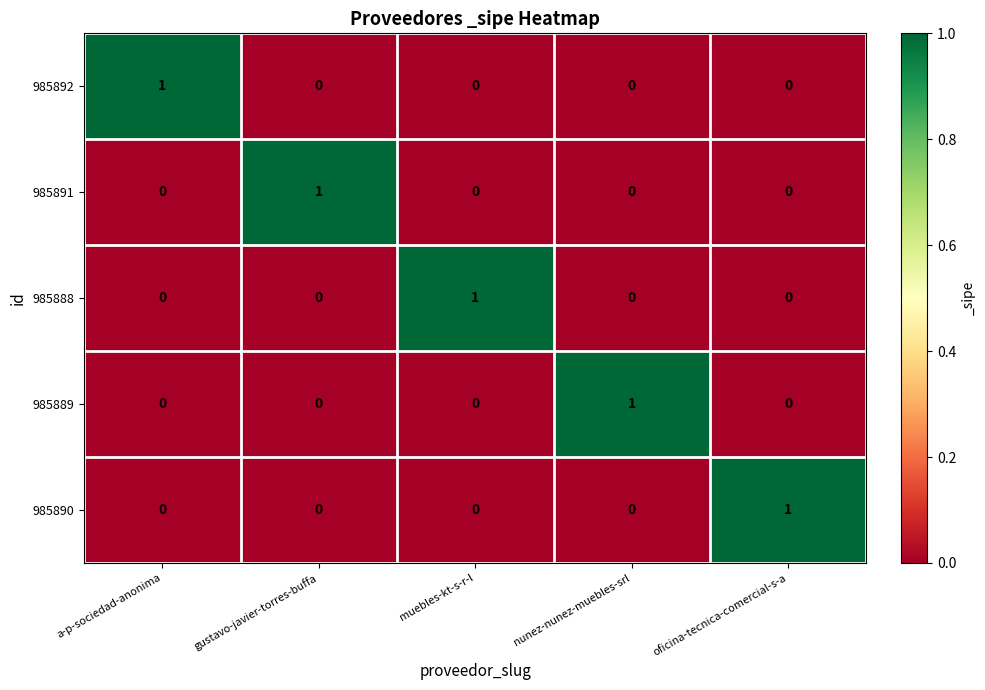

At which label does 985892 reach its peak?

a-p-sociedad-anonima